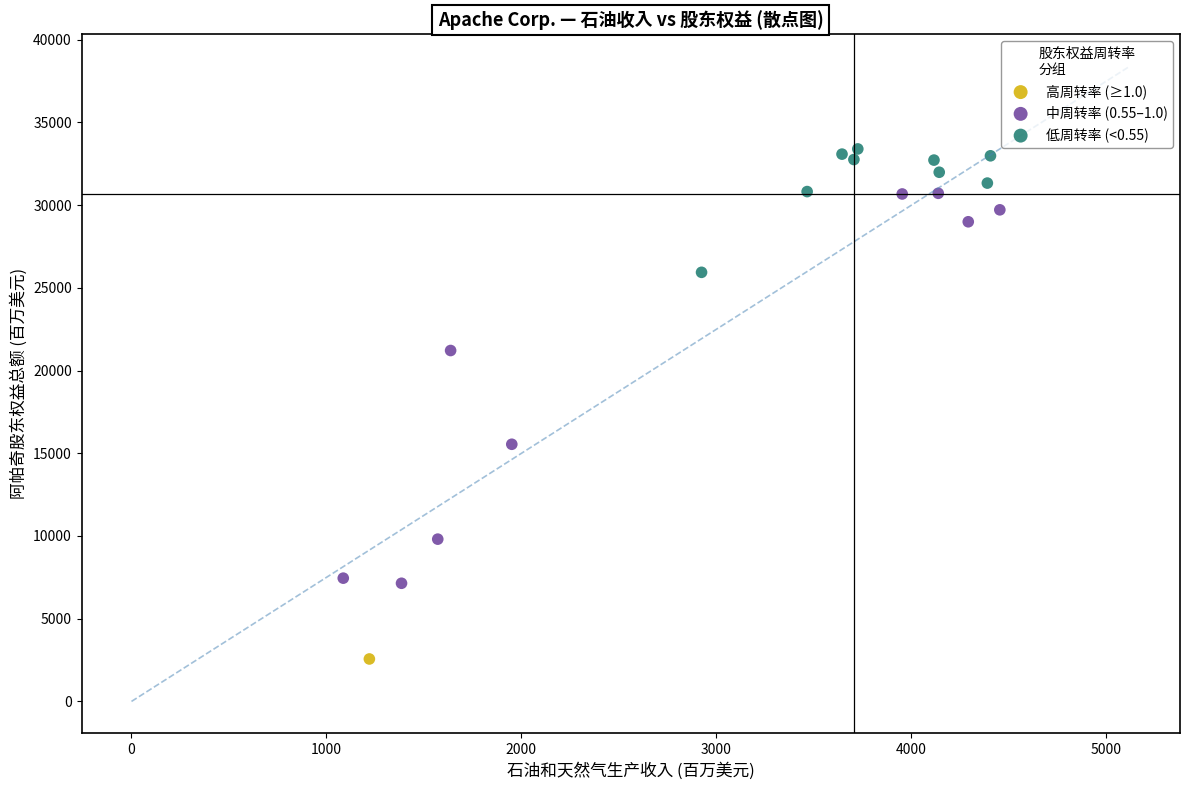

Which series reaches the maximum Y coordinate?

低周转率 (<0.55)